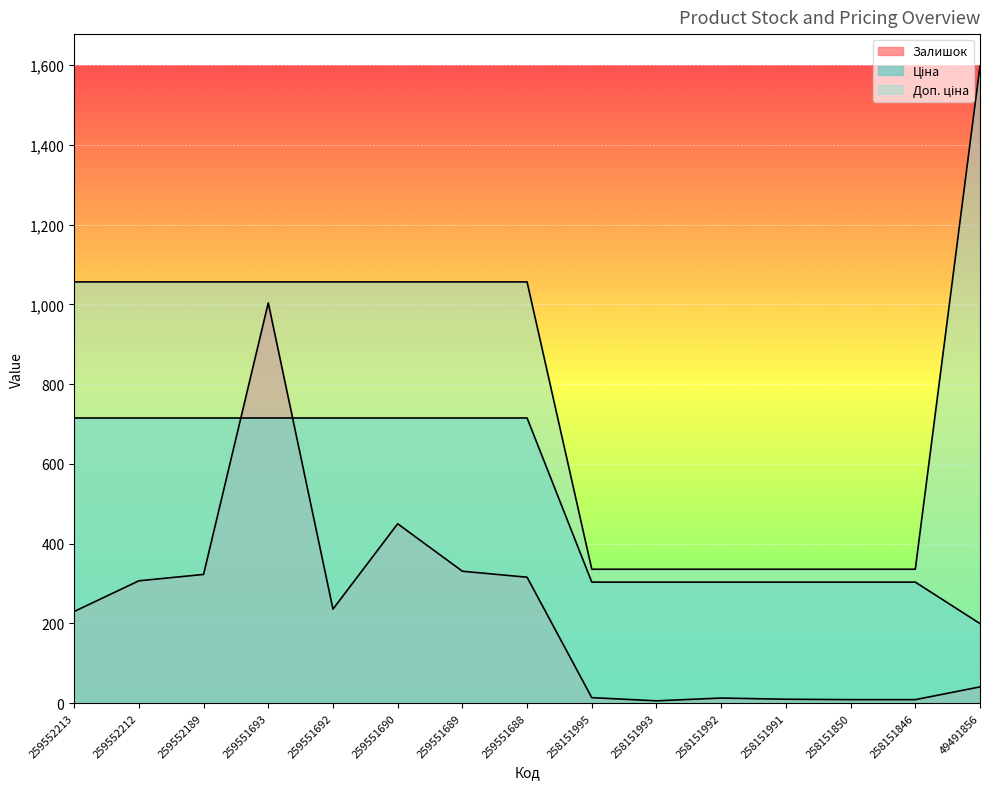

At which label does Залишок first exceed 230?

259552212